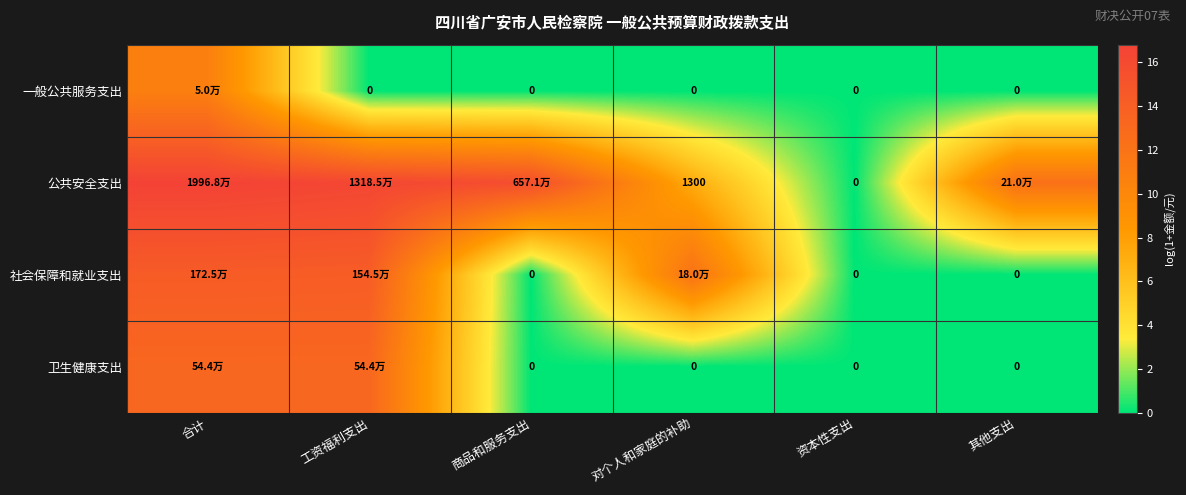

Which series has the largest range (max minus min)?

公共安全支出